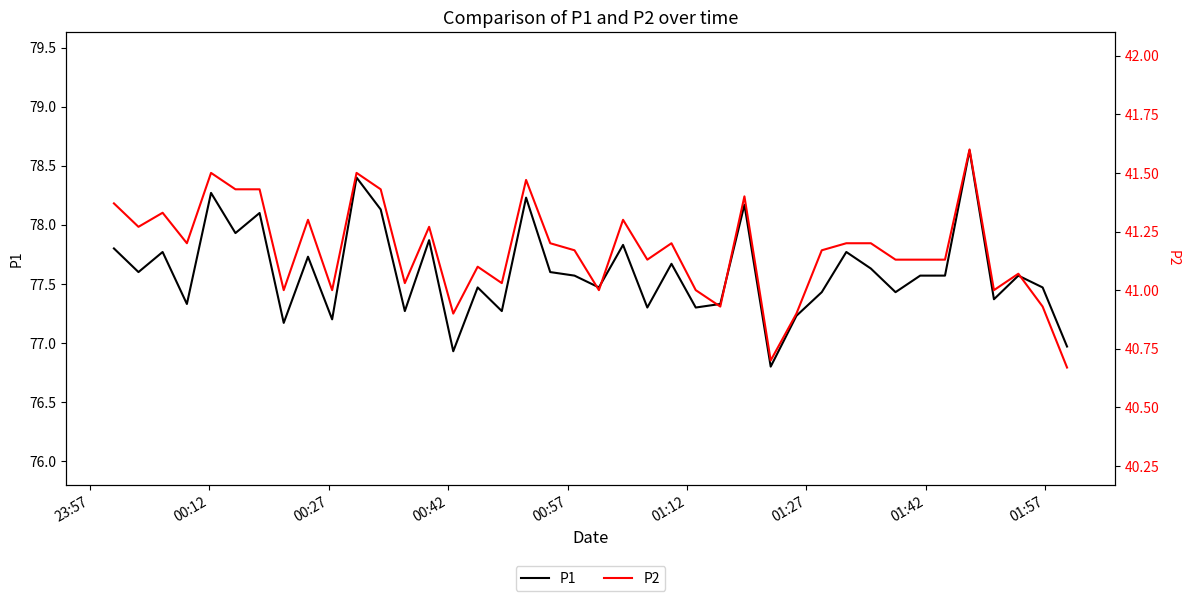

Which series has the widest spread of values?

P1